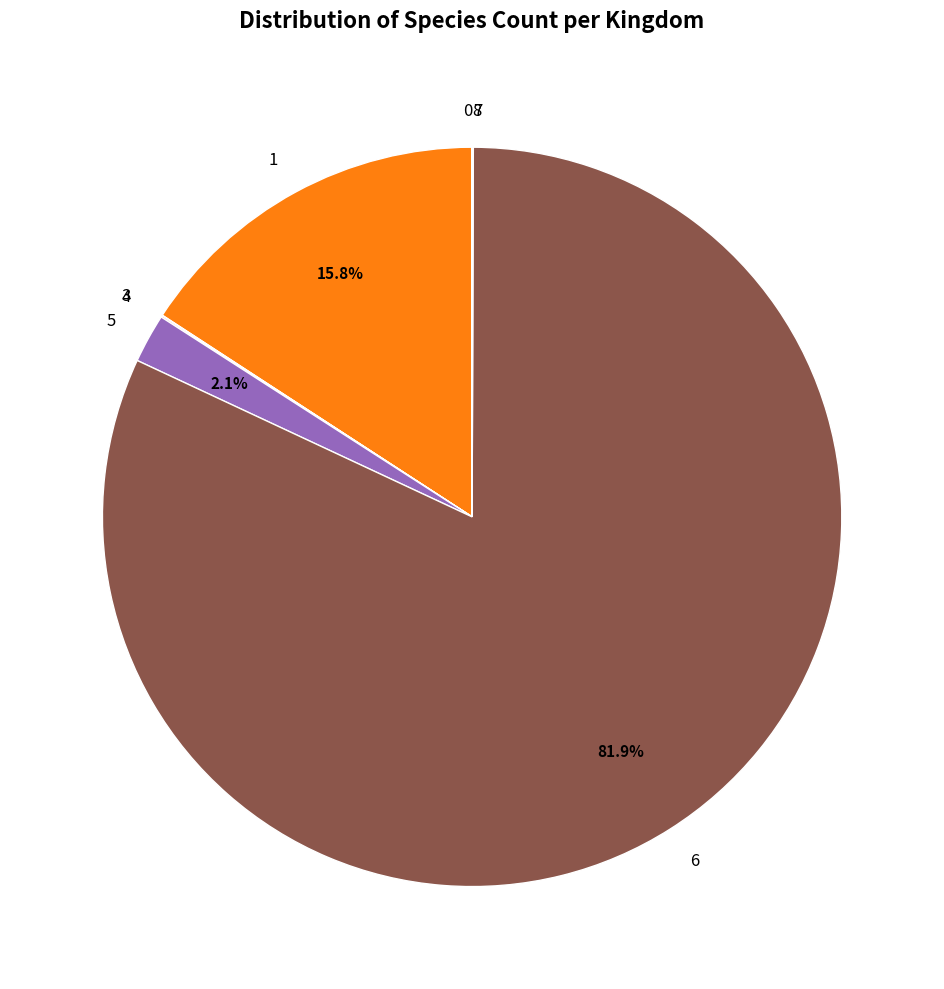

Is there a majority slice in this chart?

Yes